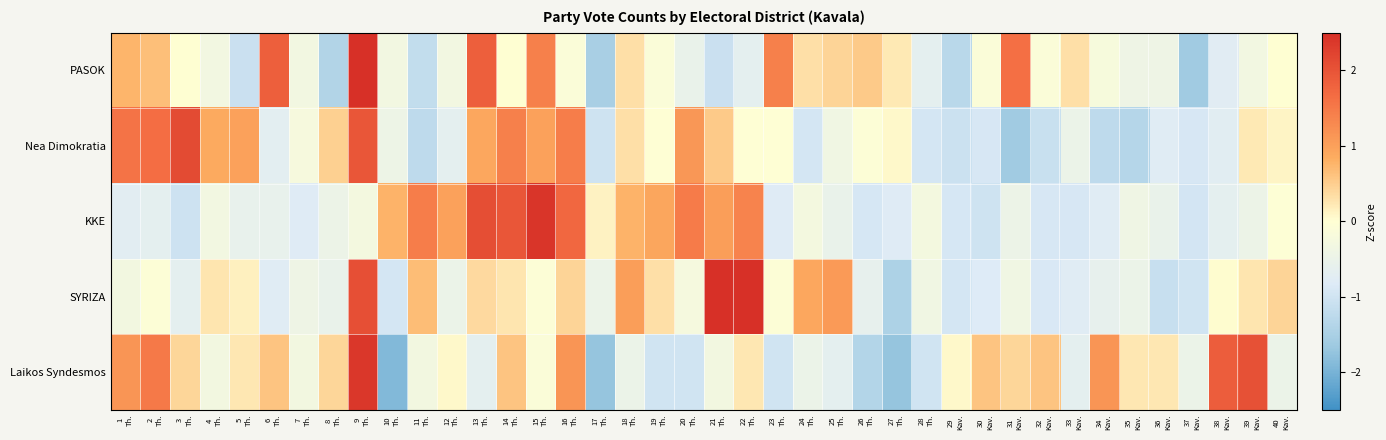

List the series in order of their peak value, highest first.

SYRIZA, PASOK, KKE, Laikos Syndesmos, Nea Dimokratia